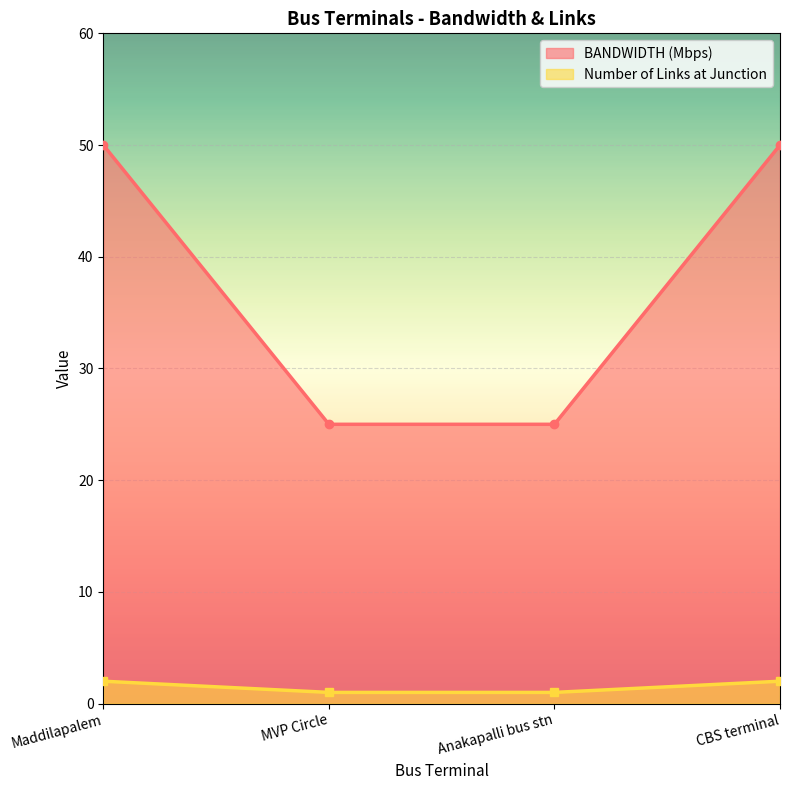

At which label is Number of Links at Junction closest to 1?

MVP Circle